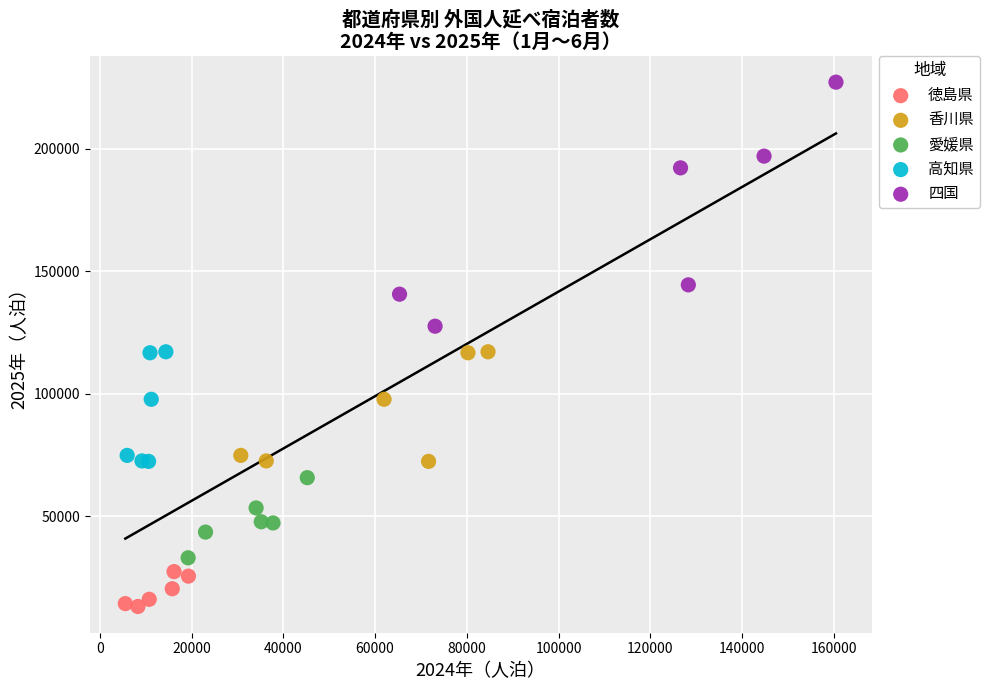

Which series contains the highest Y value?

四国